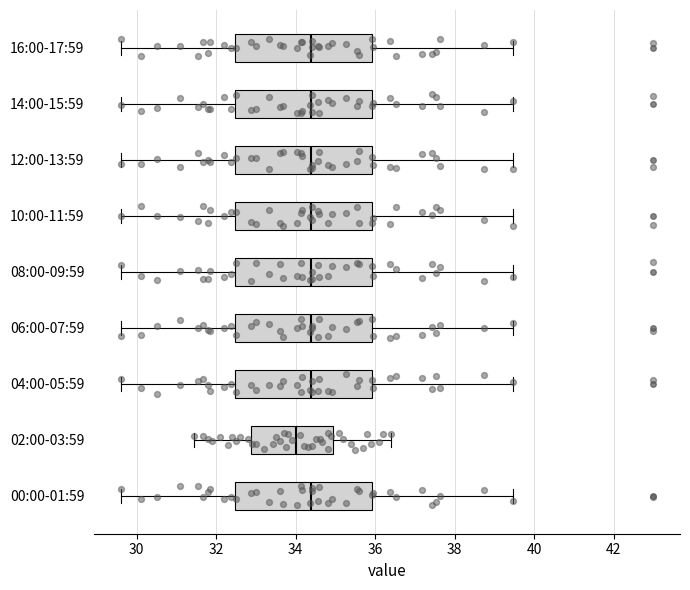

Reading bottom to top, read every box against the x-axis: the position of its median line, the range the box covers, and the ends of its whiskers. The values are not printed on the chart, so give them approximately, as read against the axis.

00:00-01:59: median 34.4, box 32.4 to 36.0, whiskers 29.6 to 39.4
02:00-03:59: median 34.0, box 32.8 to 35.0, whiskers 31.4 to 36.4
04:00-05:59: median 34.4, box 32.4 to 36.0, whiskers 29.6 to 39.4
06:00-07:59: median 34.4, box 32.4 to 36.0, whiskers 29.6 to 39.4
08:00-09:59: median 34.4, box 32.4 to 36.0, whiskers 29.6 to 39.4
10:00-11:59: median 34.4, box 32.4 to 36.0, whiskers 29.6 to 39.4
12:00-13:59: median 34.4, box 32.4 to 36.0, whiskers 29.6 to 39.4
14:00-15:59: median 34.4, box 32.4 to 36.0, whiskers 29.6 to 39.4
16:00-17:59: median 34.4, box 32.4 to 36.0, whiskers 29.6 to 39.4